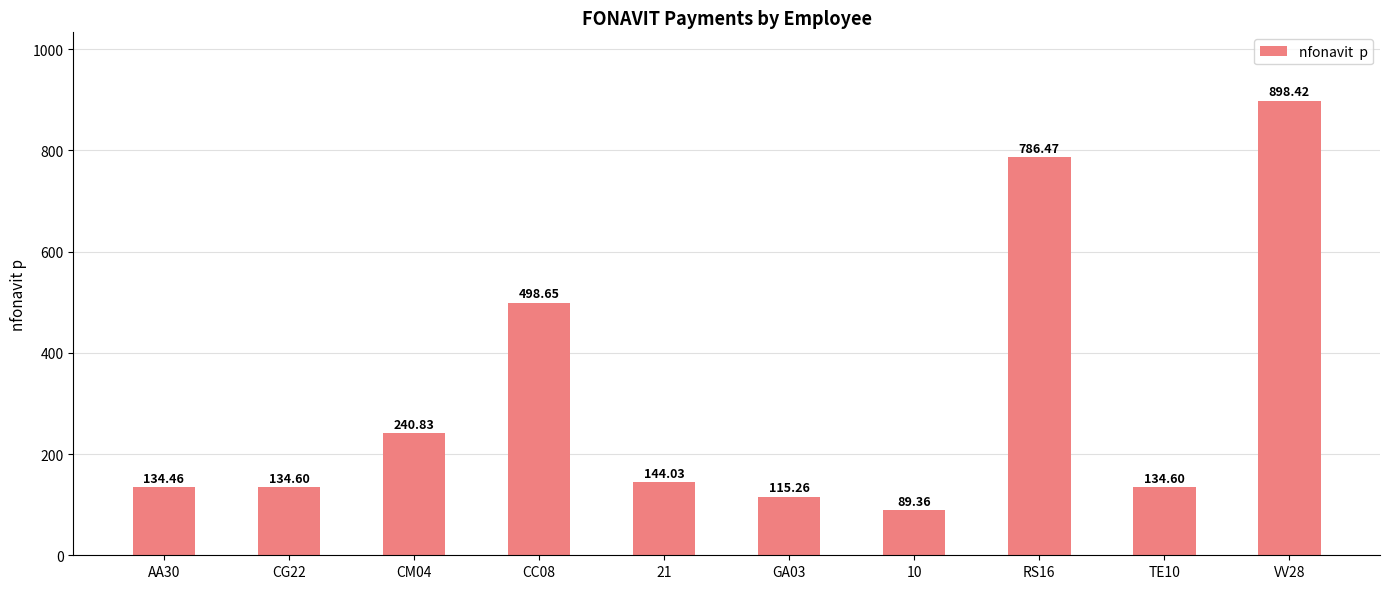

Approximately how many times larger is the value at RS16 compared to CG22?

5.8